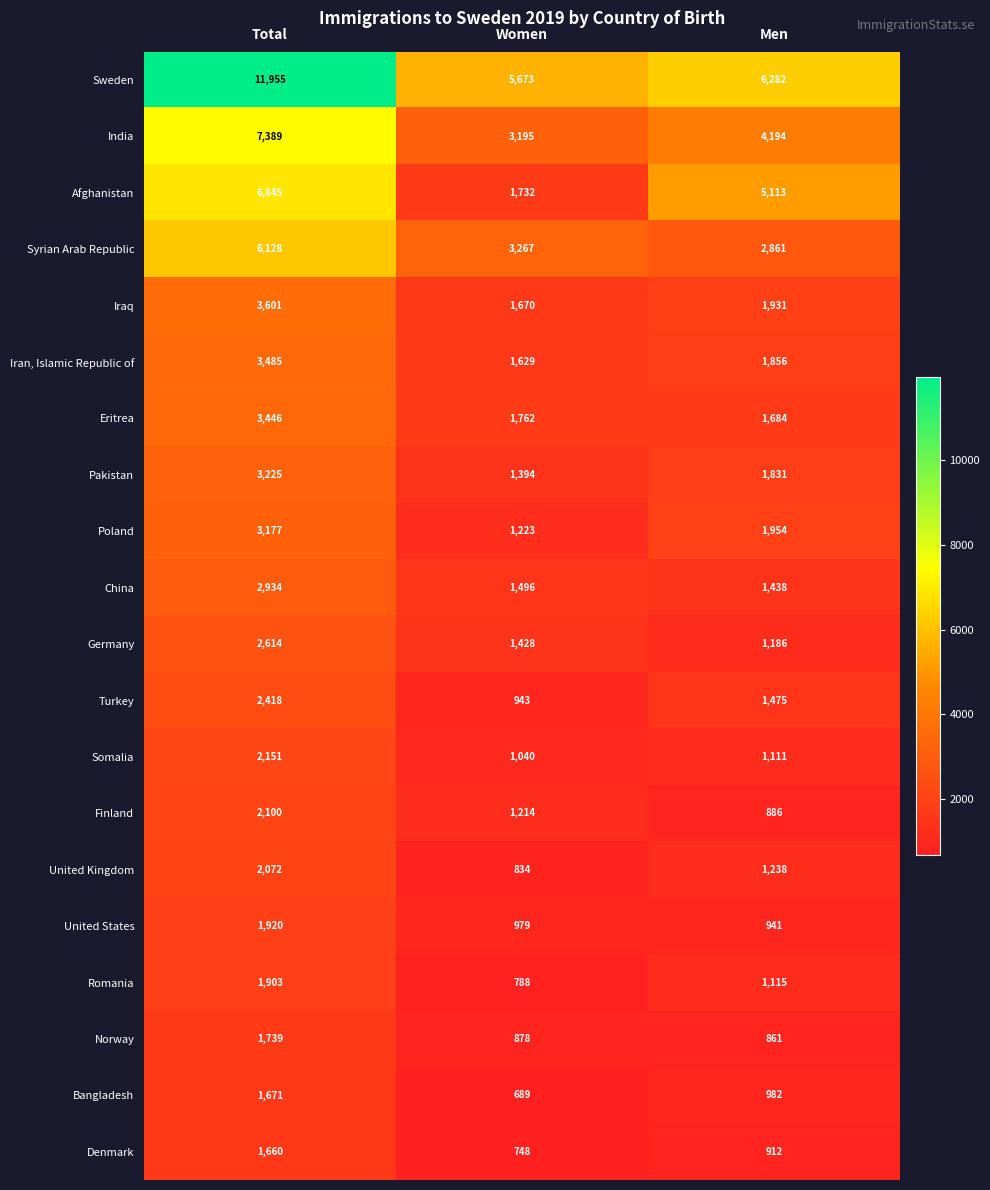

What is the highest value of the Denmark series?

1660